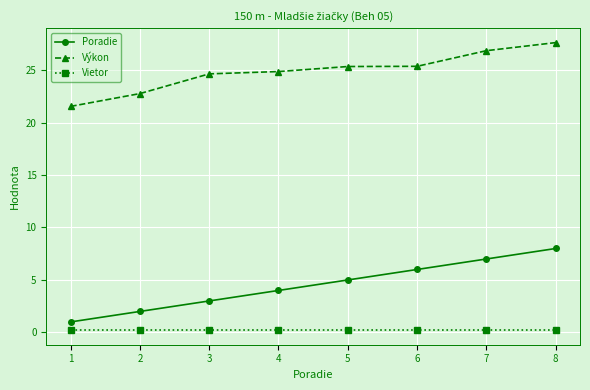

True or false: Výkon and Vietor cross at least once.

False